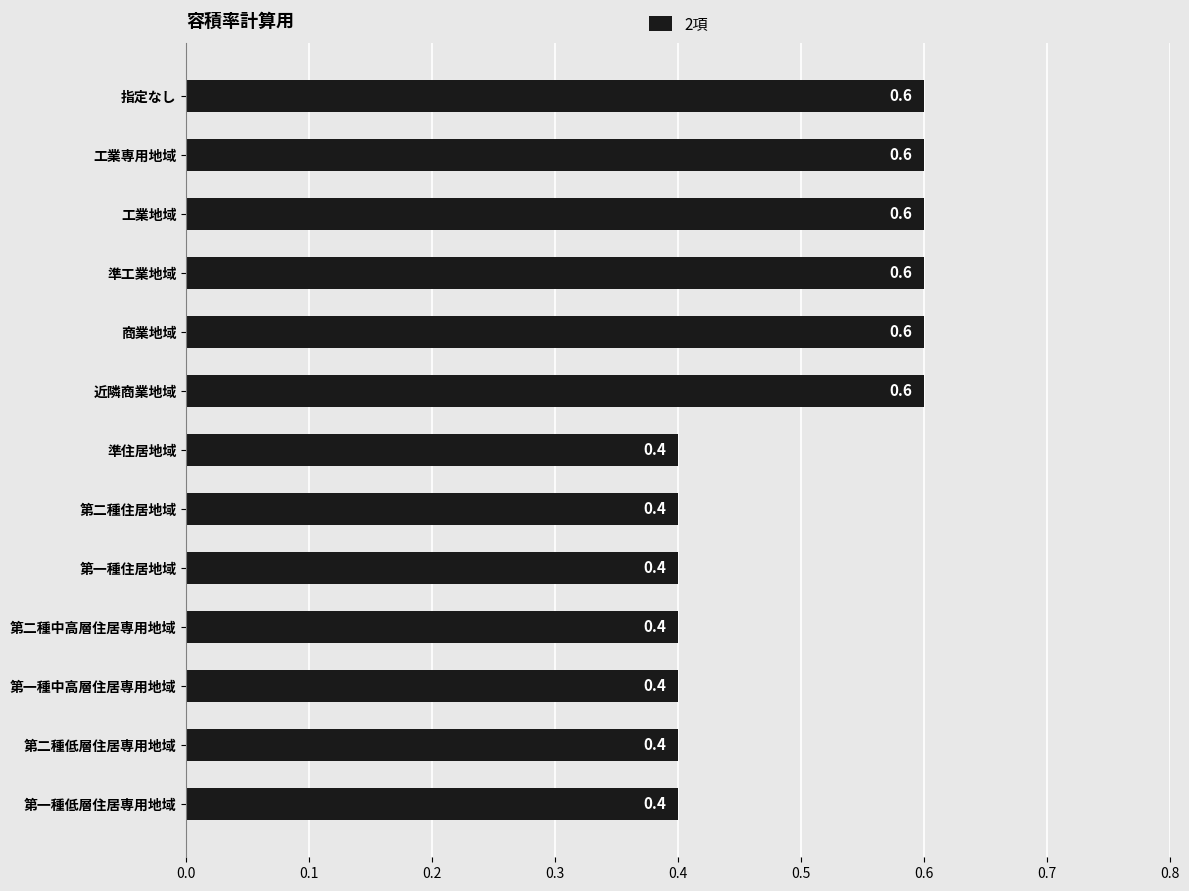

Reading bottom to top, what are all the values shown in this chart?

第一種低層住居専用地域=0.4	第二種低層住居専用地域=0.4	第一種中高層住居専用地域=0.4	第二種中高層住居専用地域=0.4	第一種住居地域=0.4	第二種住居地域=0.4	準住居地域=0.4	近隣商業地域=0.6	商業地域=0.6	準工業地域=0.6	工業地域=0.6	工業専用地域=0.6	指定なし=0.6